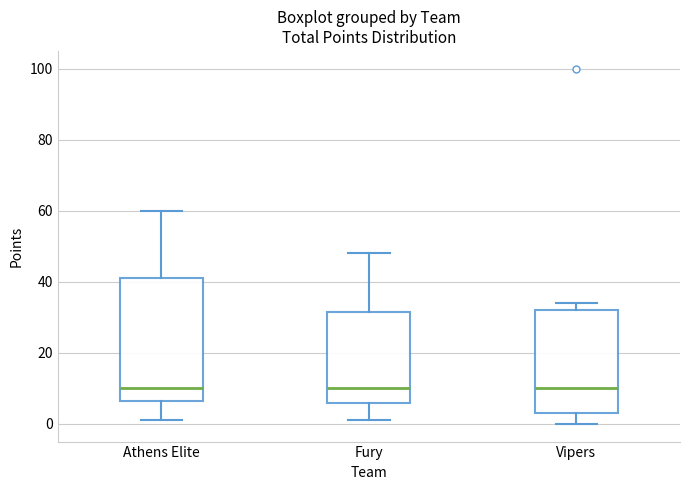

Where is the upper edge of the box for Fury on the y-axis? The values are not printed on the chart, so give them approximately, as read against the axis.

32